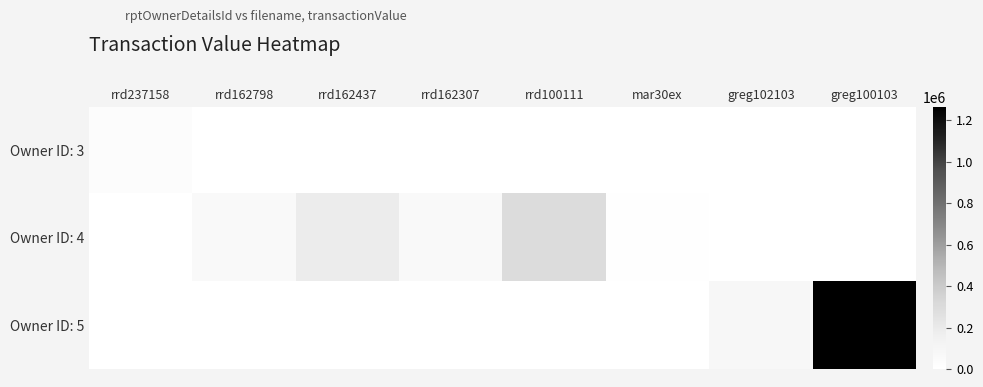

Which series changed the most between rrd162307 and rrd100111?

Owner ID: 4